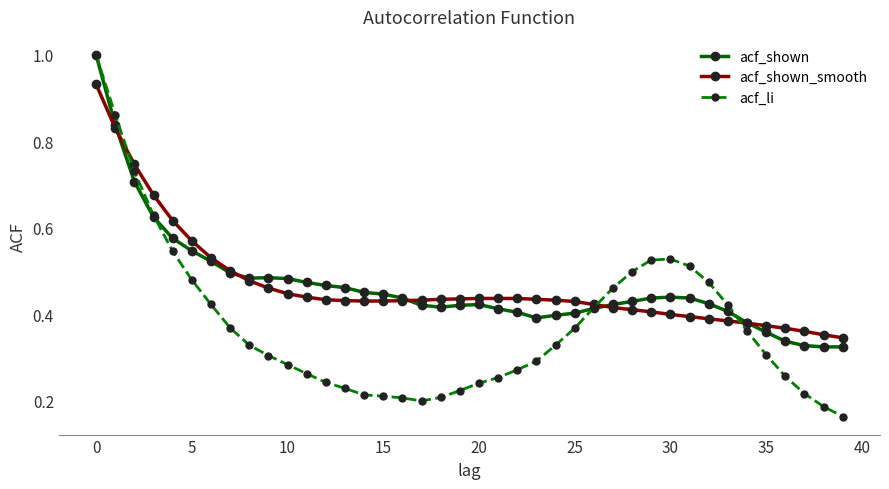

True or false: acf_shown has more than 2 points higher than both neighbors.

True